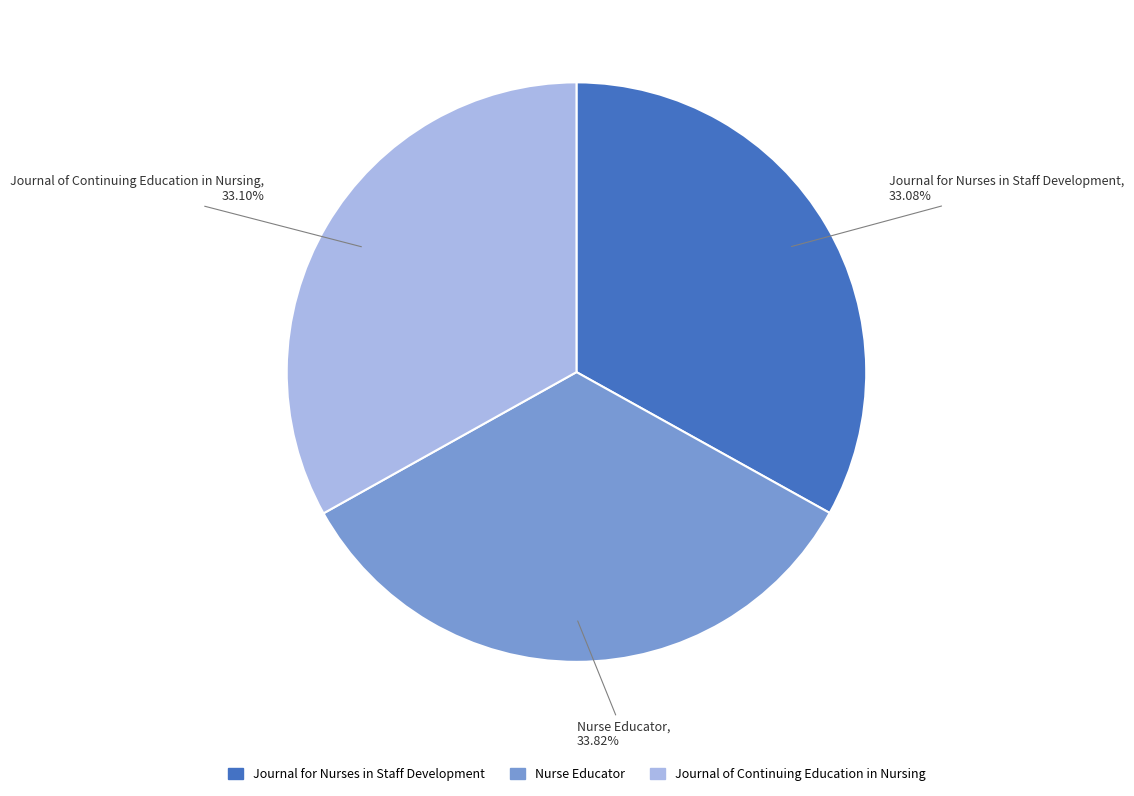

What is the largest slice in the pie chart?

Nurse Educator